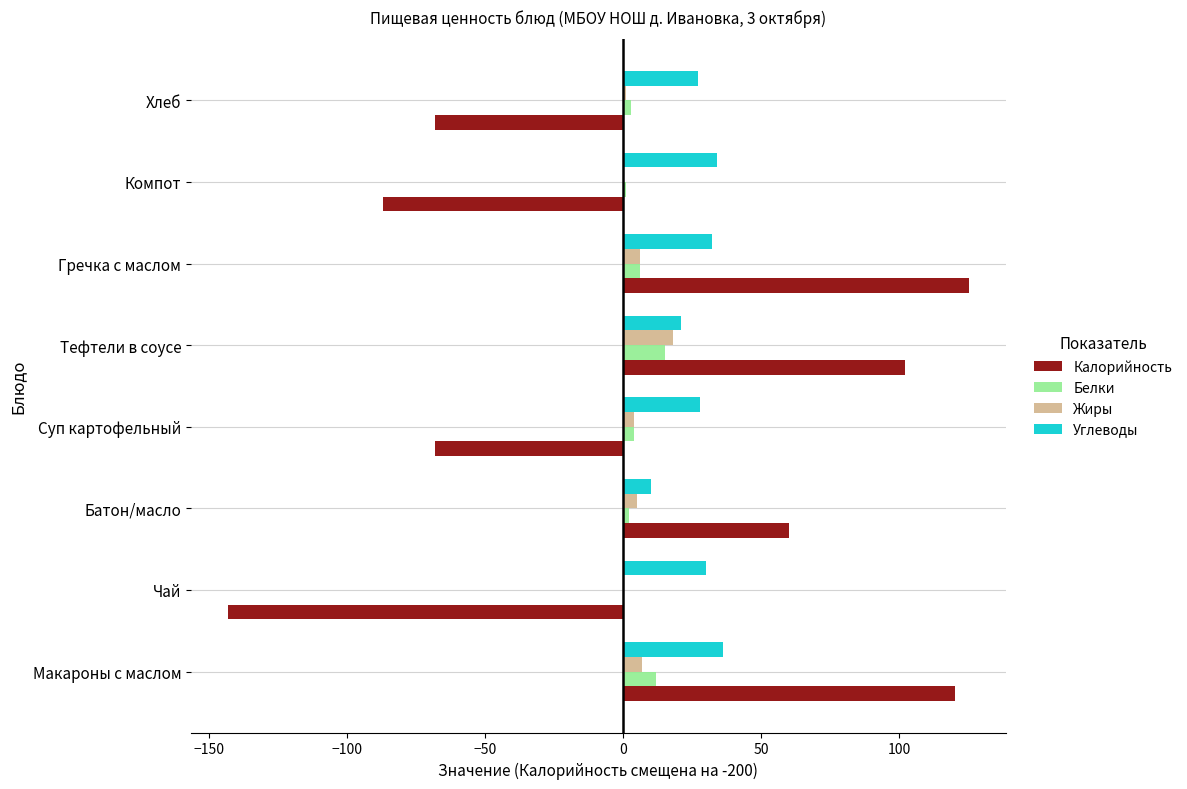

What is the average value of the Калорийность series?

5